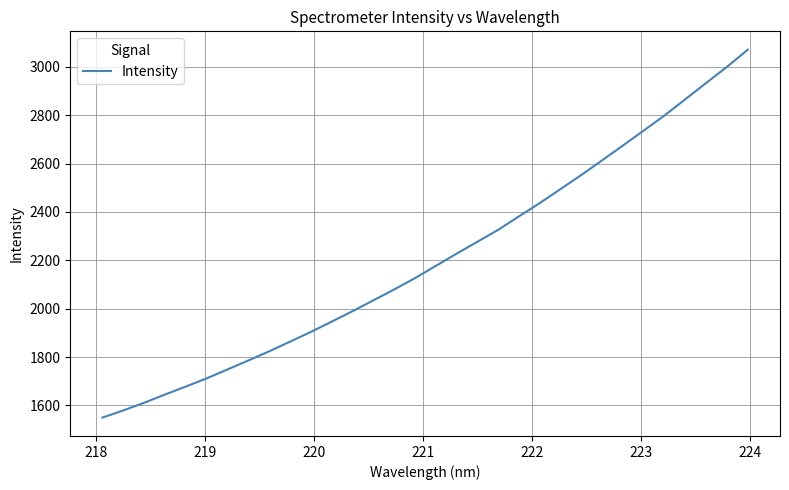

Count the number of categories in the chart.

32